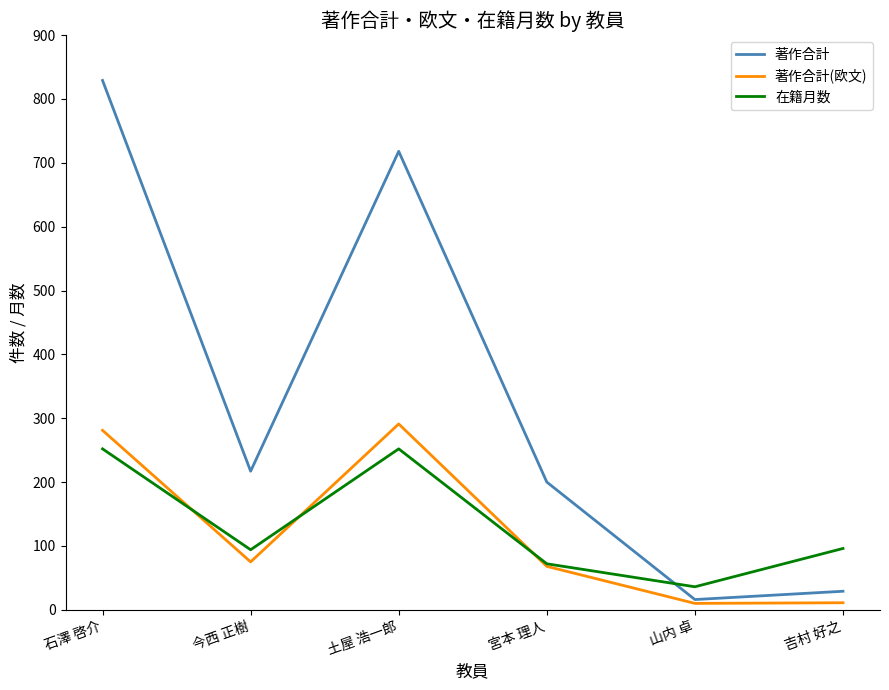

Rank the series by their maximum value, from highest to lowest.

著作合計, 著作合計(欧文), 在籍月数